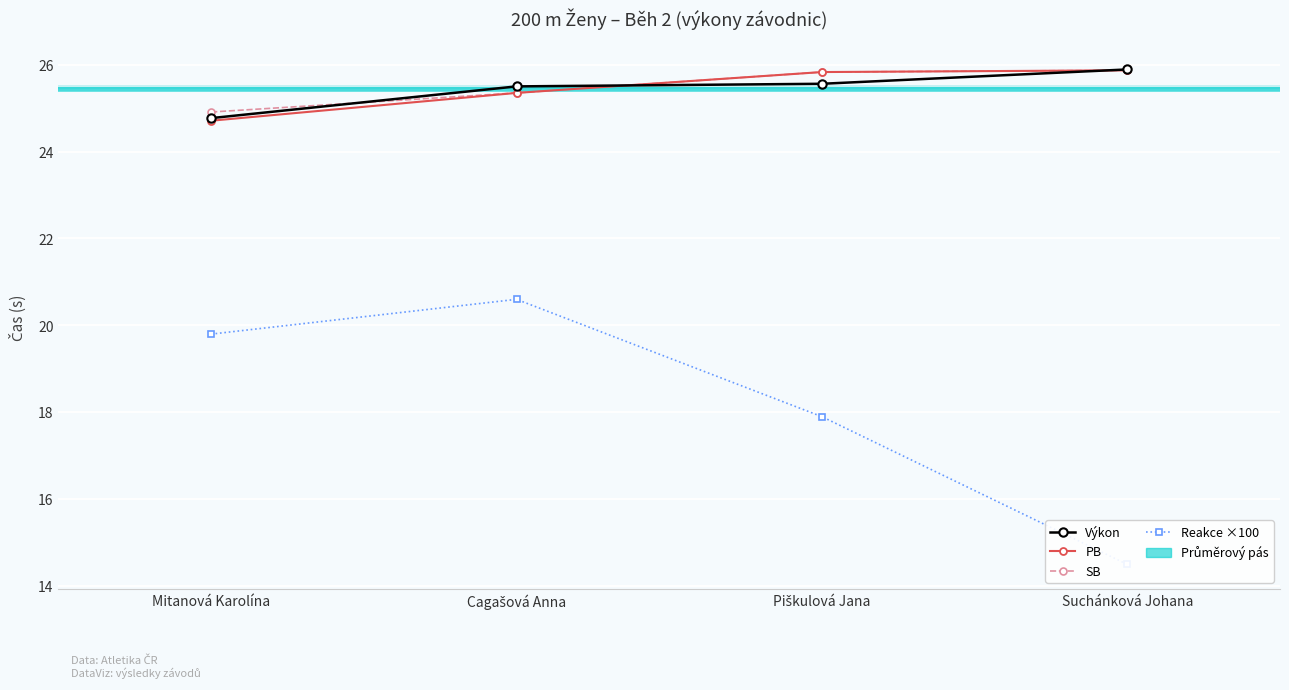

Which series has the largest total across all categories?

SB